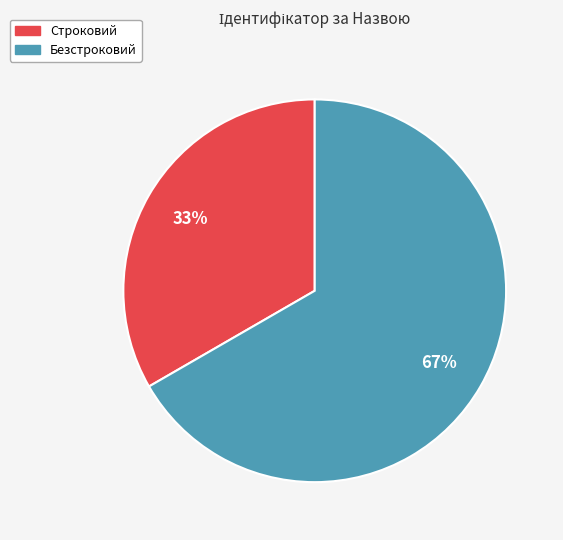

Is it true that Безстроковий is 67% of the pie?

True